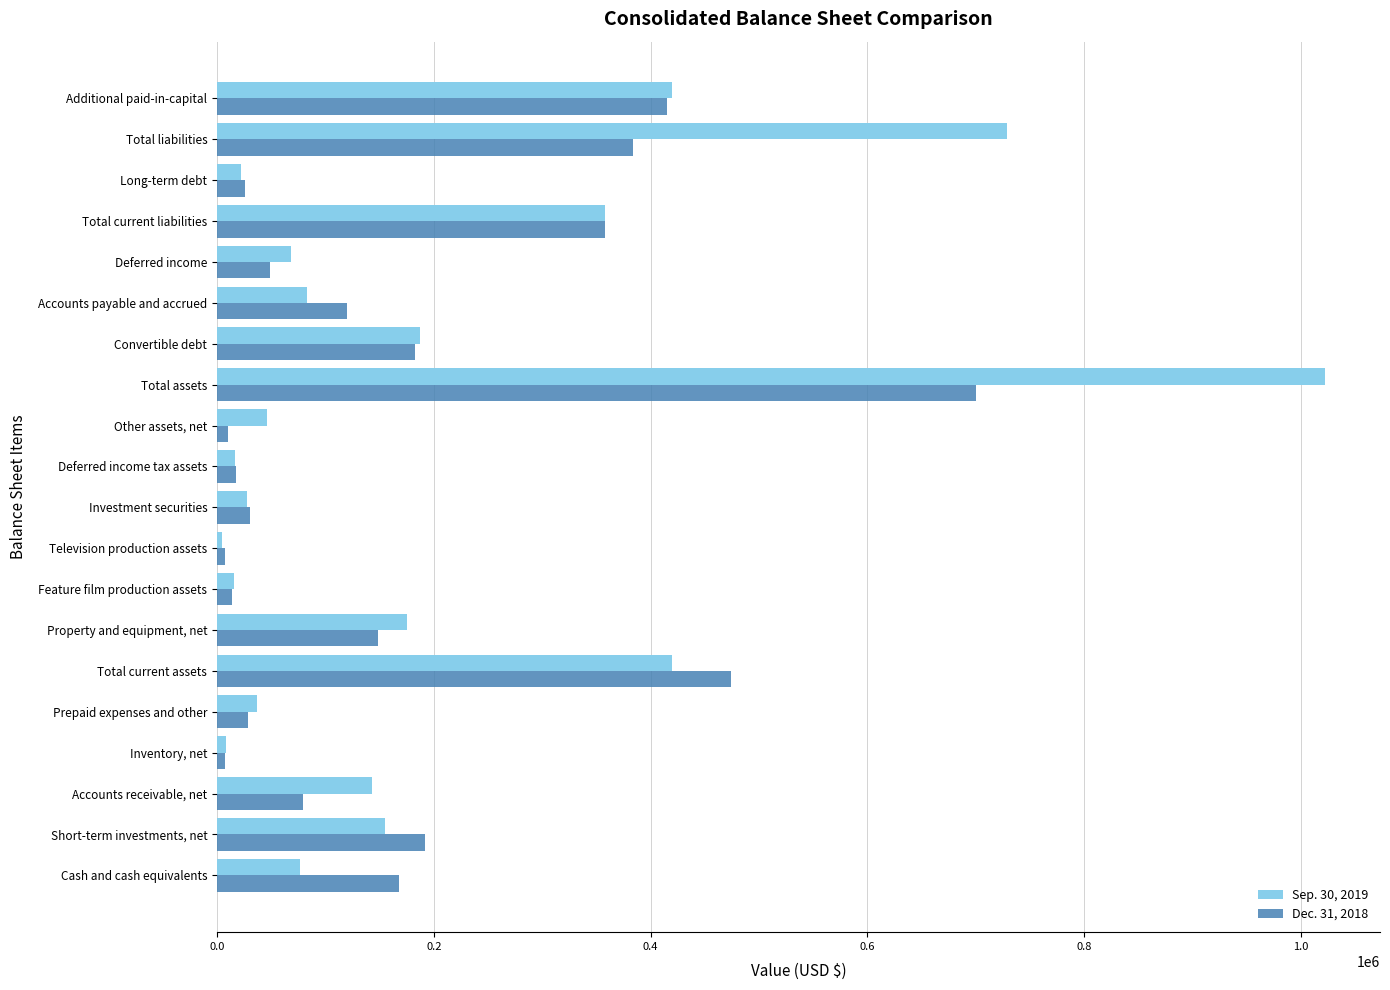

The Sep. 30, 2019 series shows 419518 at Total current assets. True or false?

True